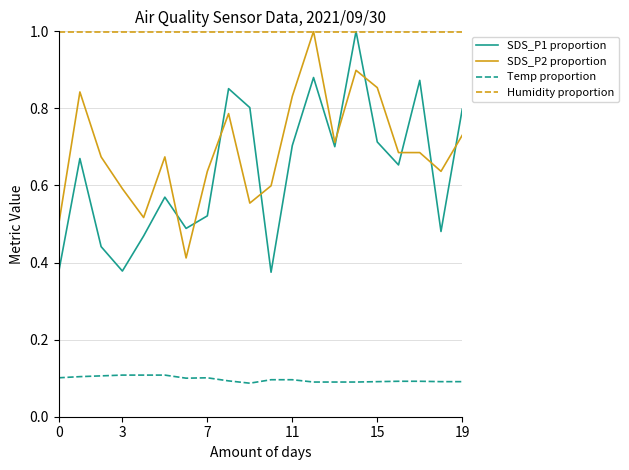

What is the greatest value displayed?

1.0